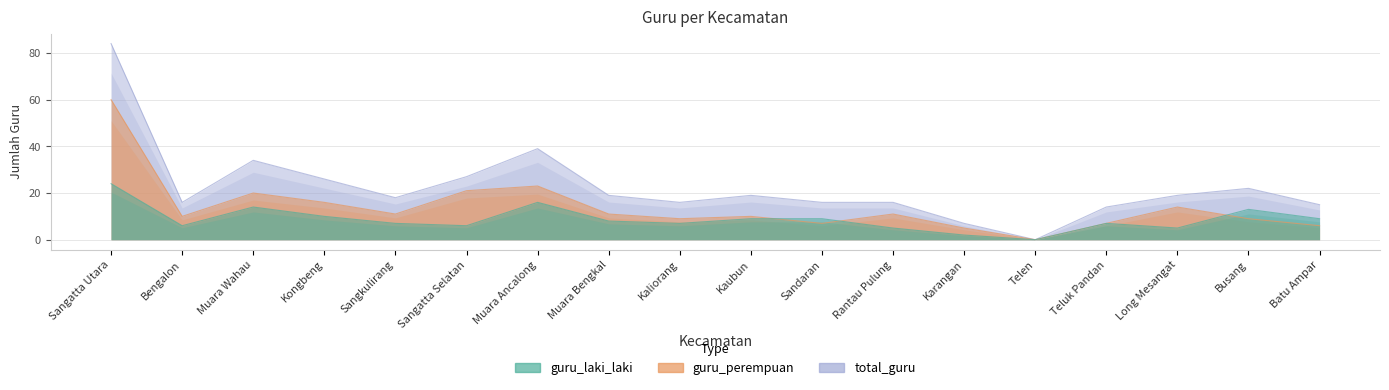

At which category does total_guru reach its first local peak?

Muara Wahau